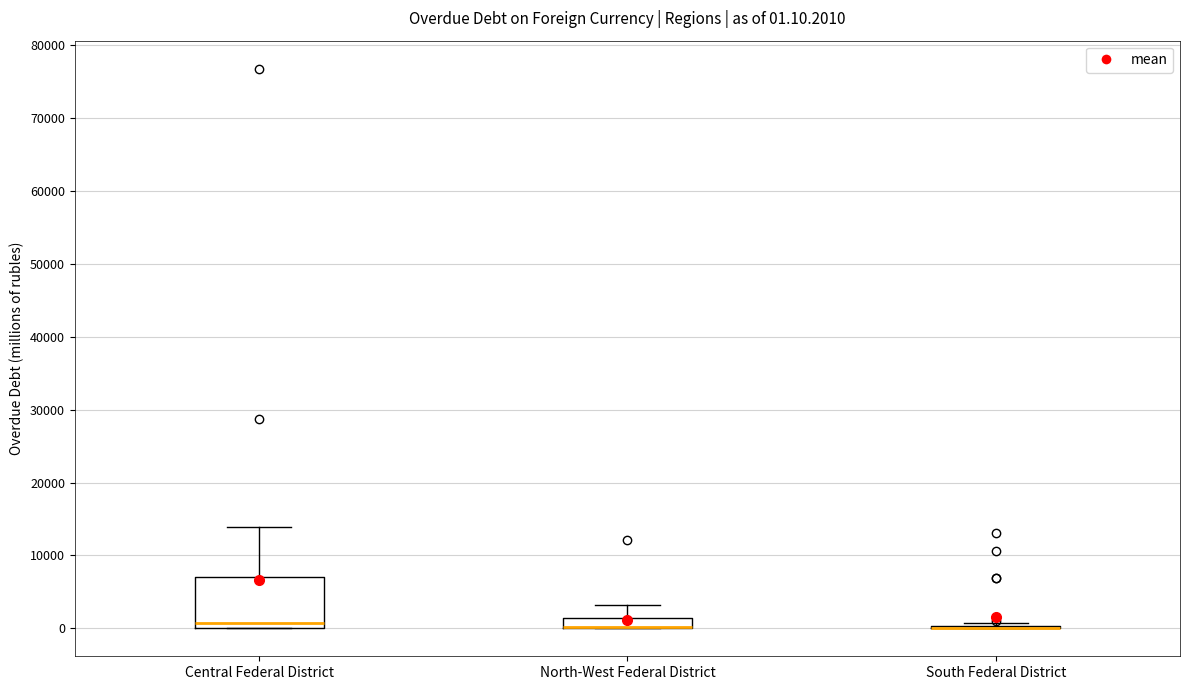

Which box is the tallest, from its lower edge to its upper edge?

Central Federal District